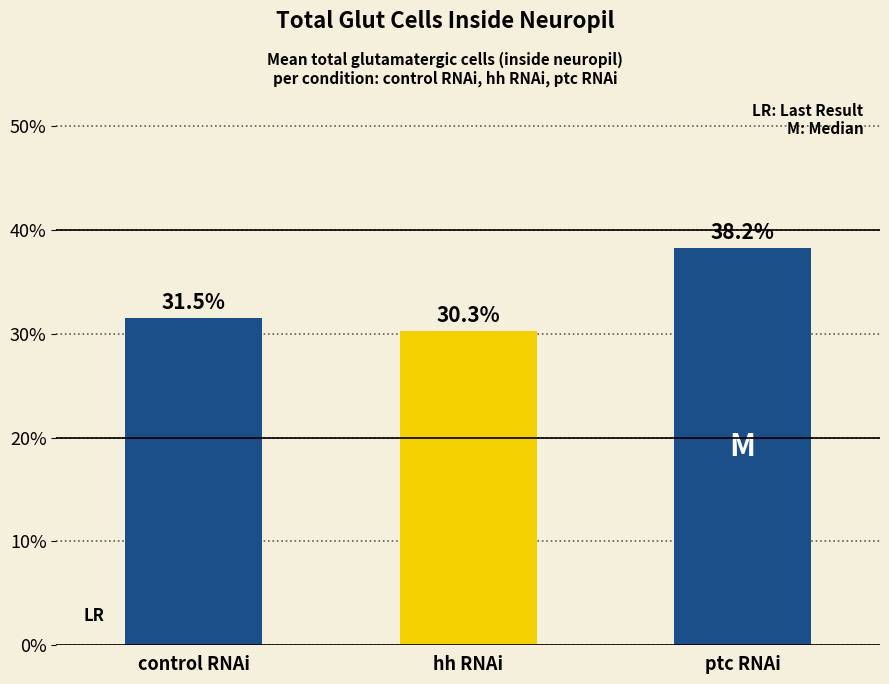

Where is the data nearest to the value 34?

control RNAi